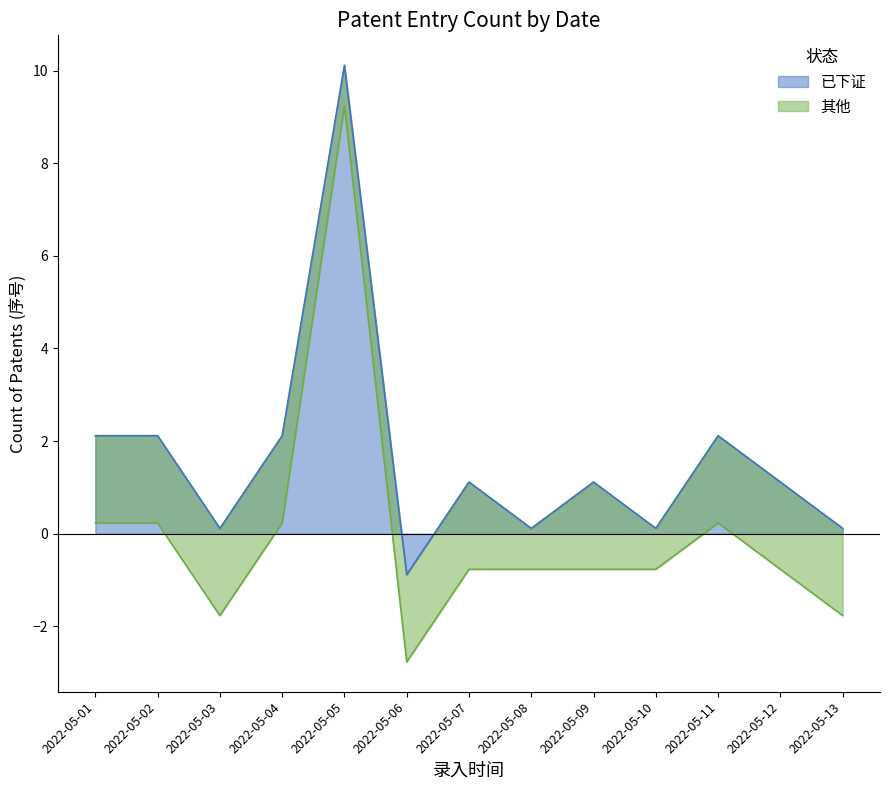

At which label does the data first exceed 1?

2022-05-01